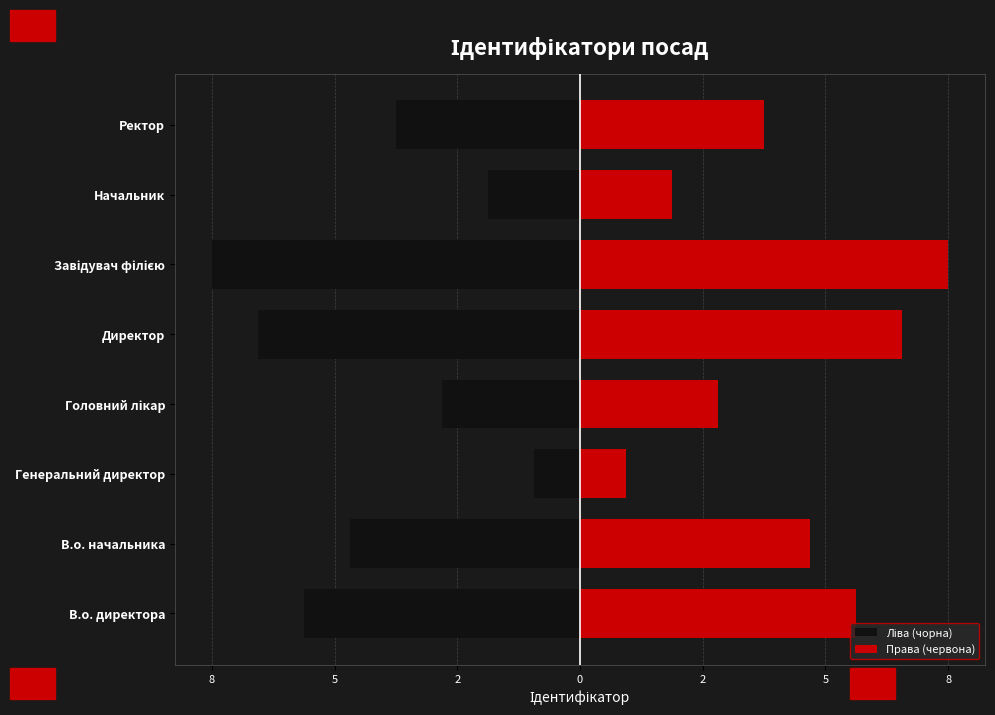

What are all the series names shown in the legend?

Ліва (чорна), Права (червона)